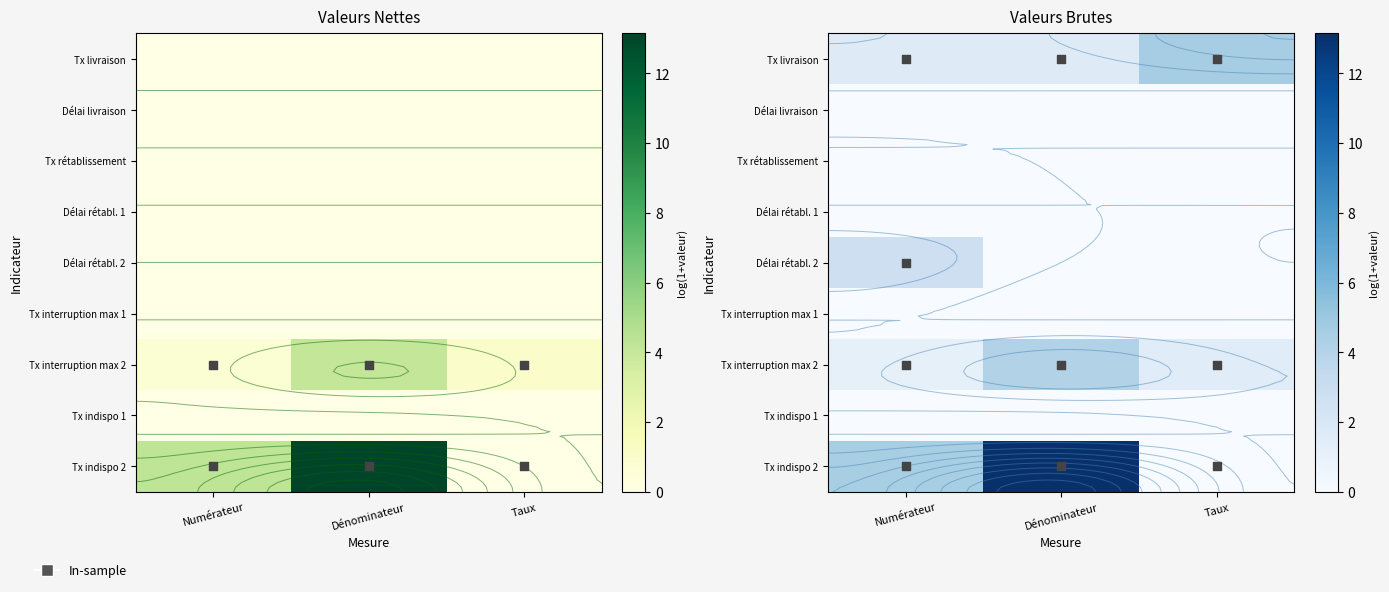

At which category is the sum across all series the highest?

Dénominateur